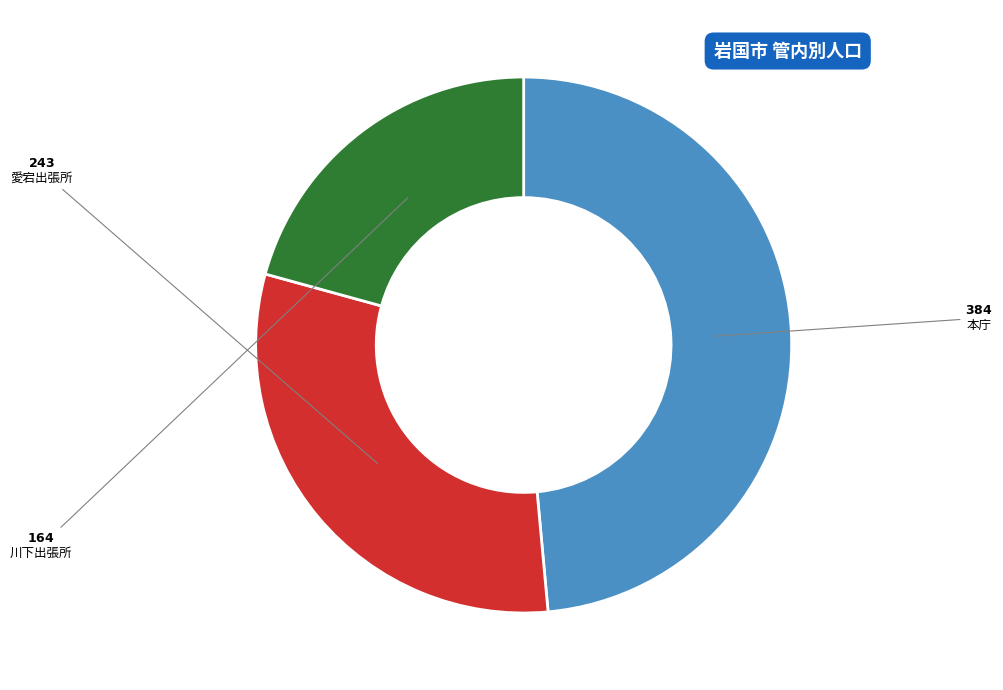

Is there any slice that represents more than half of the pie?

No